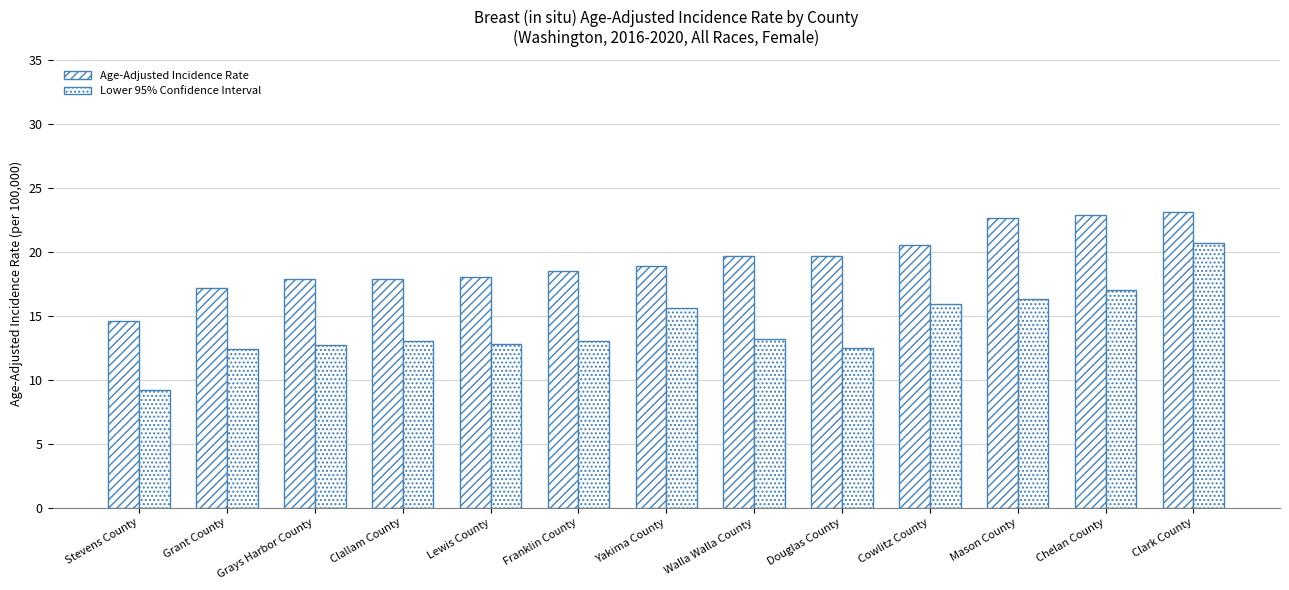

Is it true that Lower 95% Confidence Interval equals 5.2 at Walla Walla County?

False